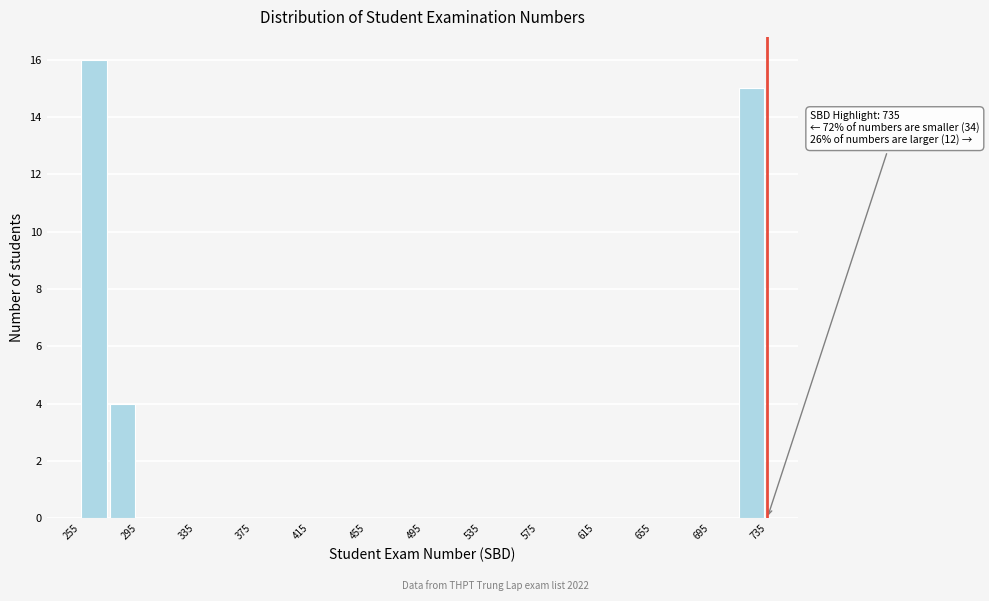

Which range on the x-axis has the tallest bar?

255 to 275